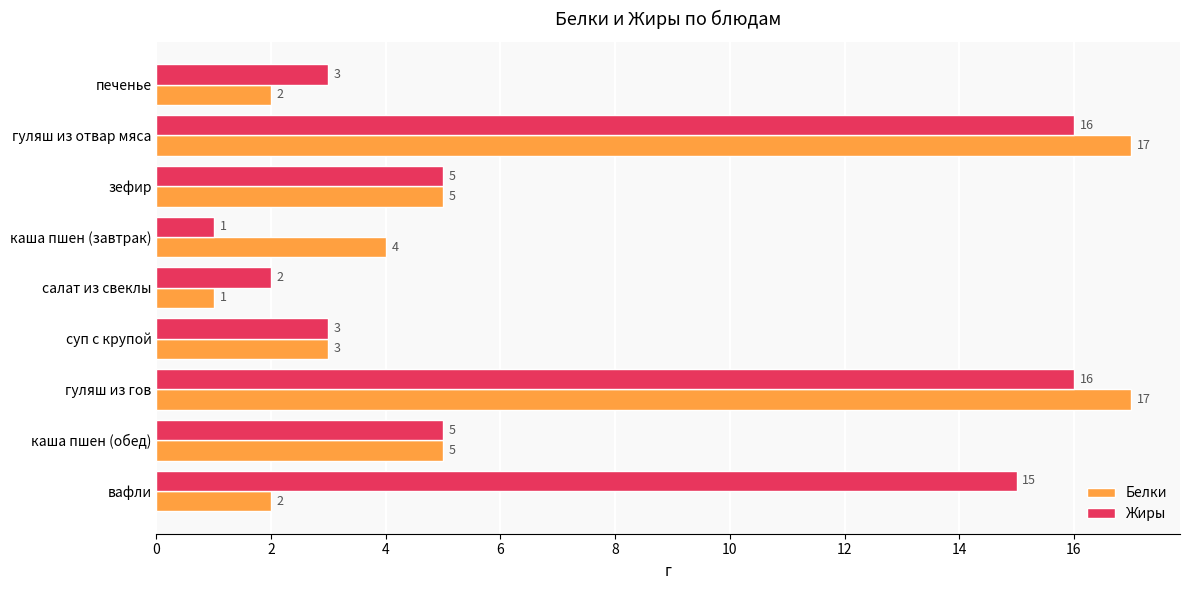

List the series in order of their peak value, lowest first.

Жиры, Белки